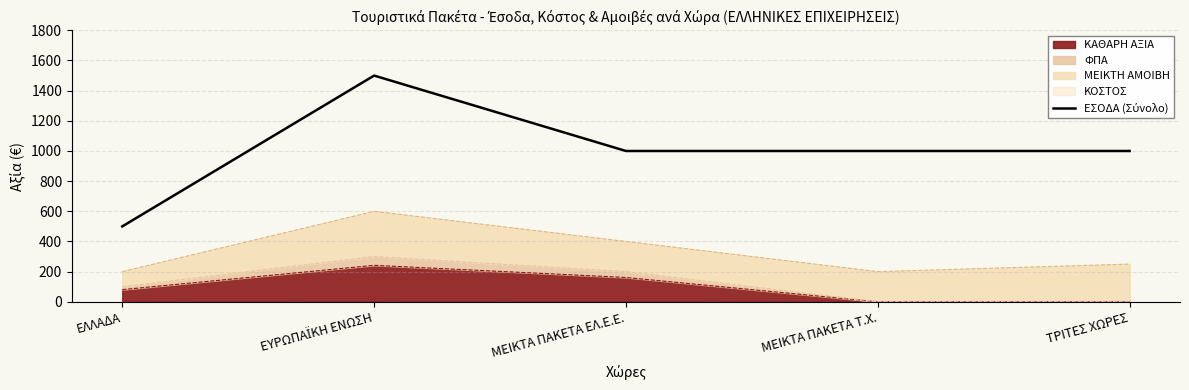

What is the label of the 5th point from the right?

ΕΛΛΑΔΑ